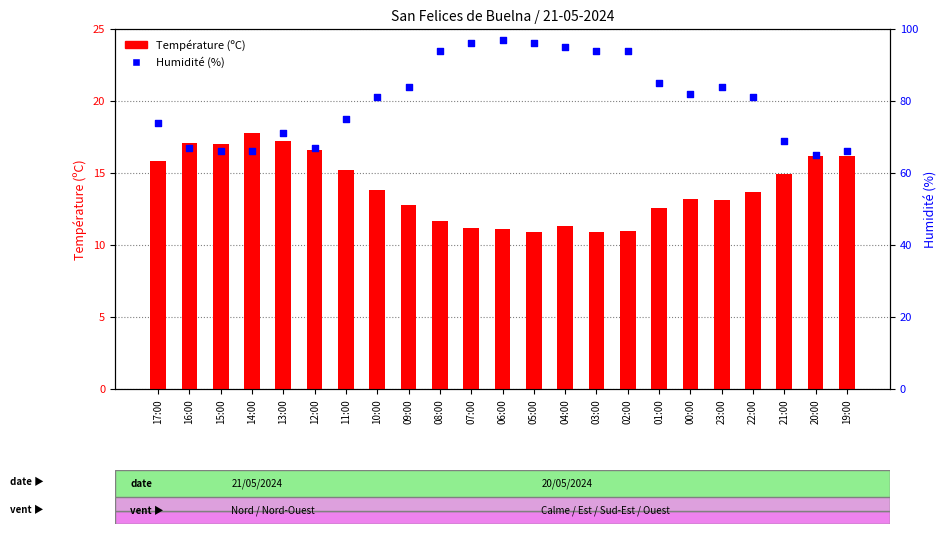

At which category is the sum across all series the highest?

06:00